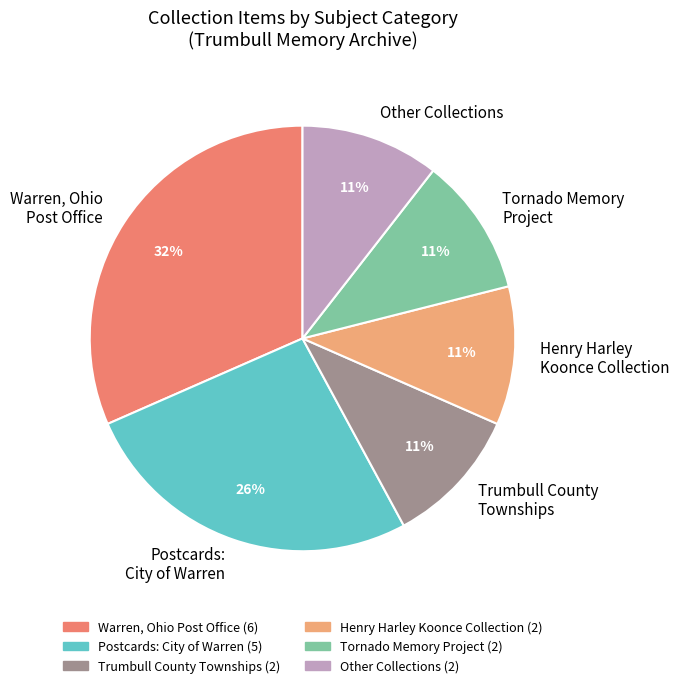

Approximately how many times larger is the value at Trumbull County Townships compared to Postcards: City of Warren?

0.4